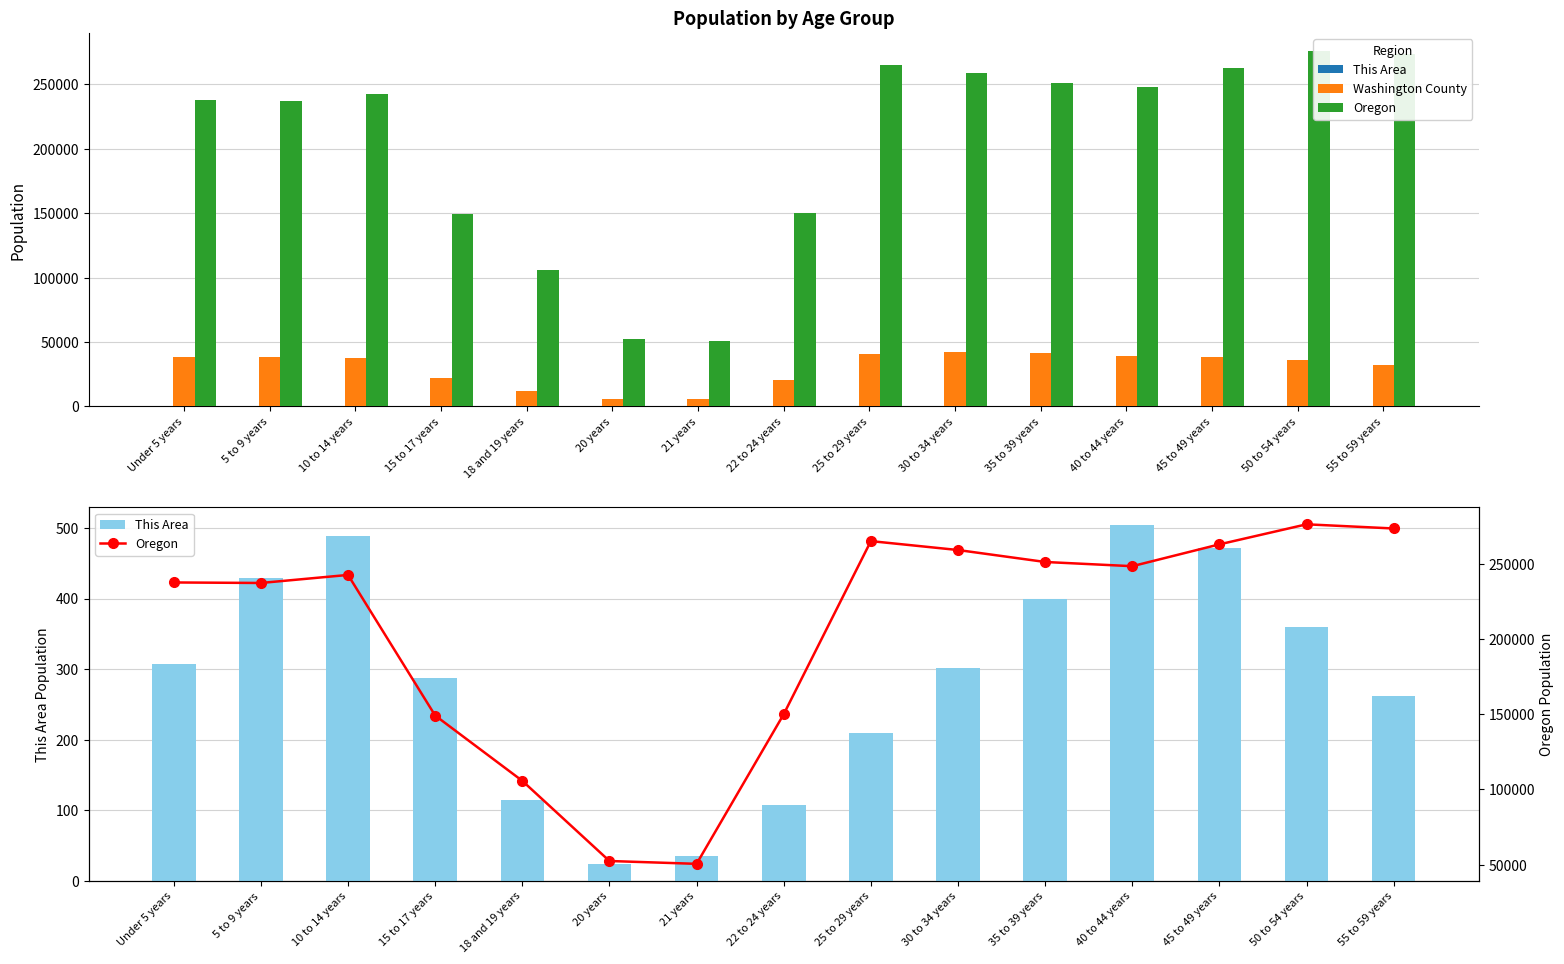

Count the number of data series in this chart.

3